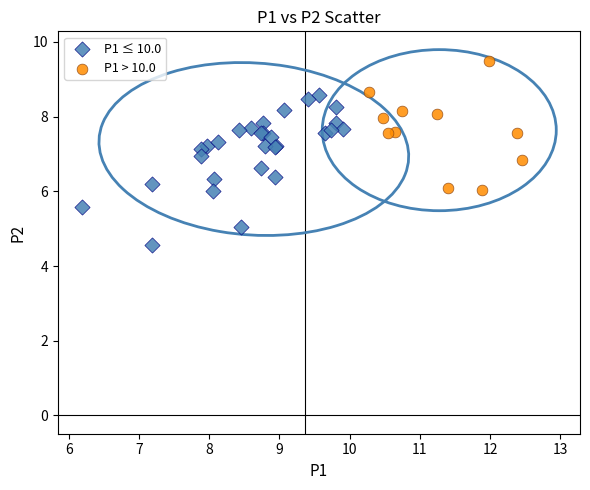

What are all the series names shown in the legend?

P1 ≤ 10.0, P1 > 10.0